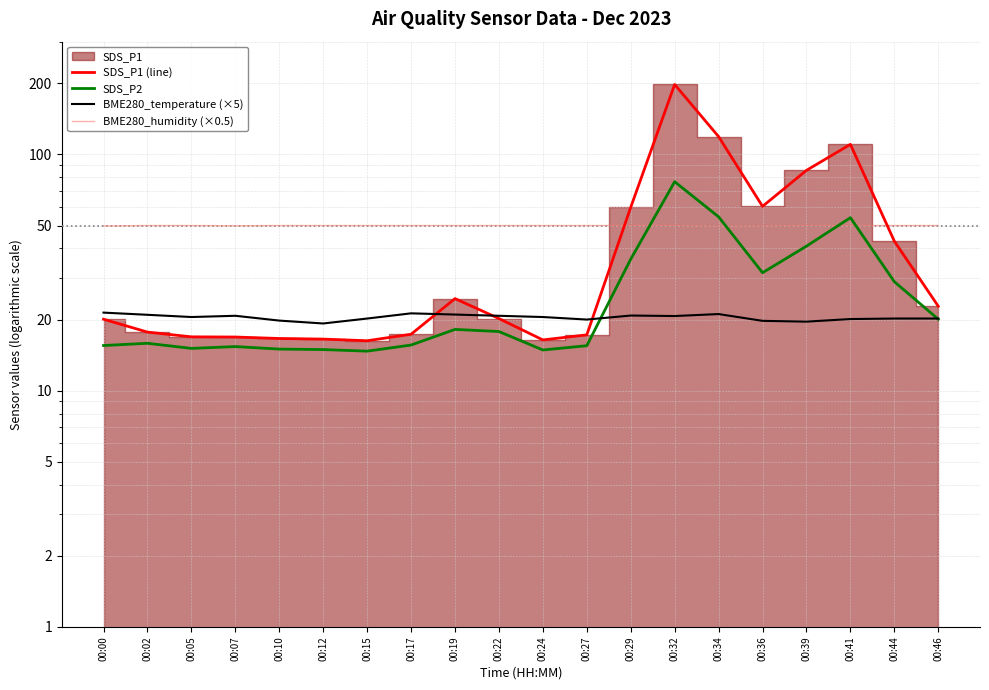

At which label does BME280_temperature (×5) reach its minimum?

00:12